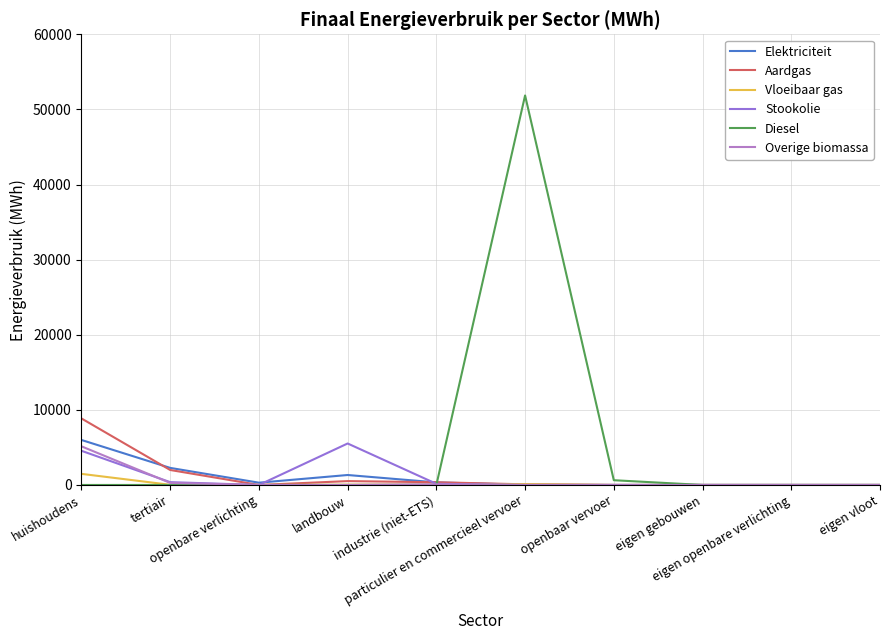

Which label corresponds to the largest value in the chart?

particulier en commercieel vervoer